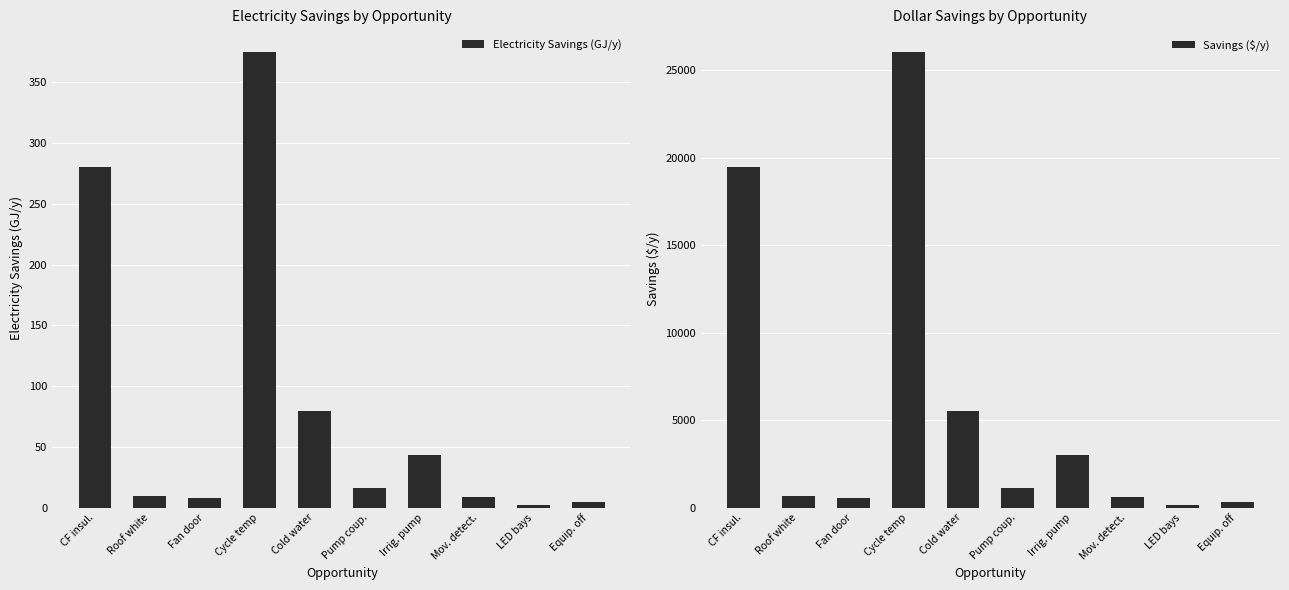

What is the label of the 7th bar from the right?

Cycle temp